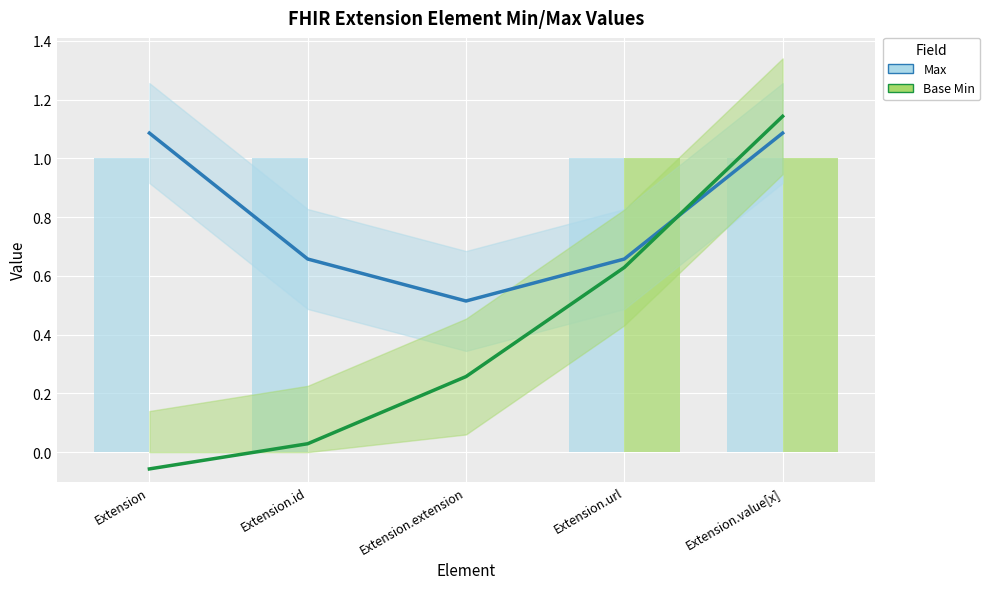

Between Extension.value[x] and Extension.id, which is larger?

Extension.value[x]